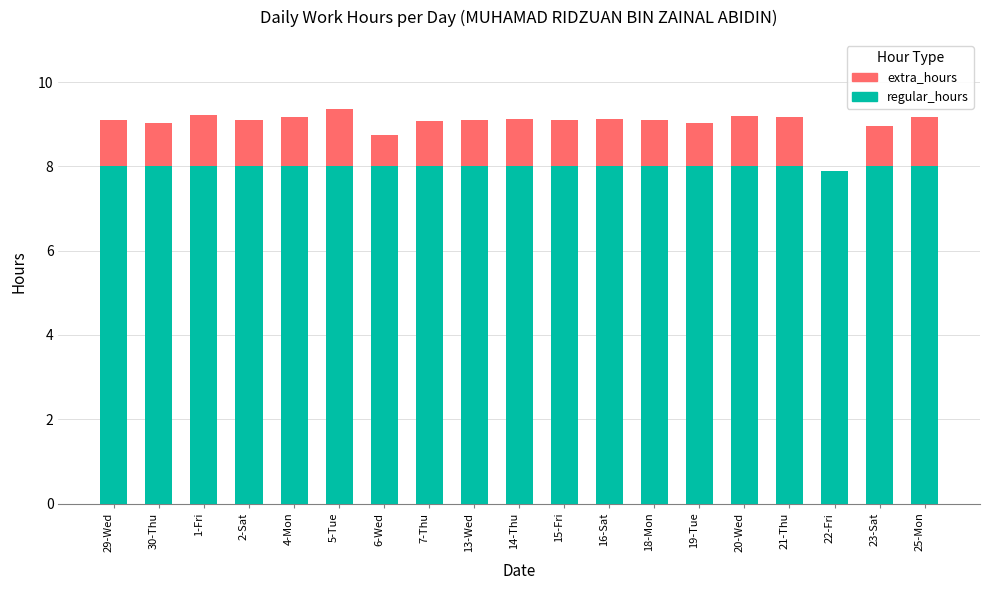

Does the chart contain stacked bars?

Yes